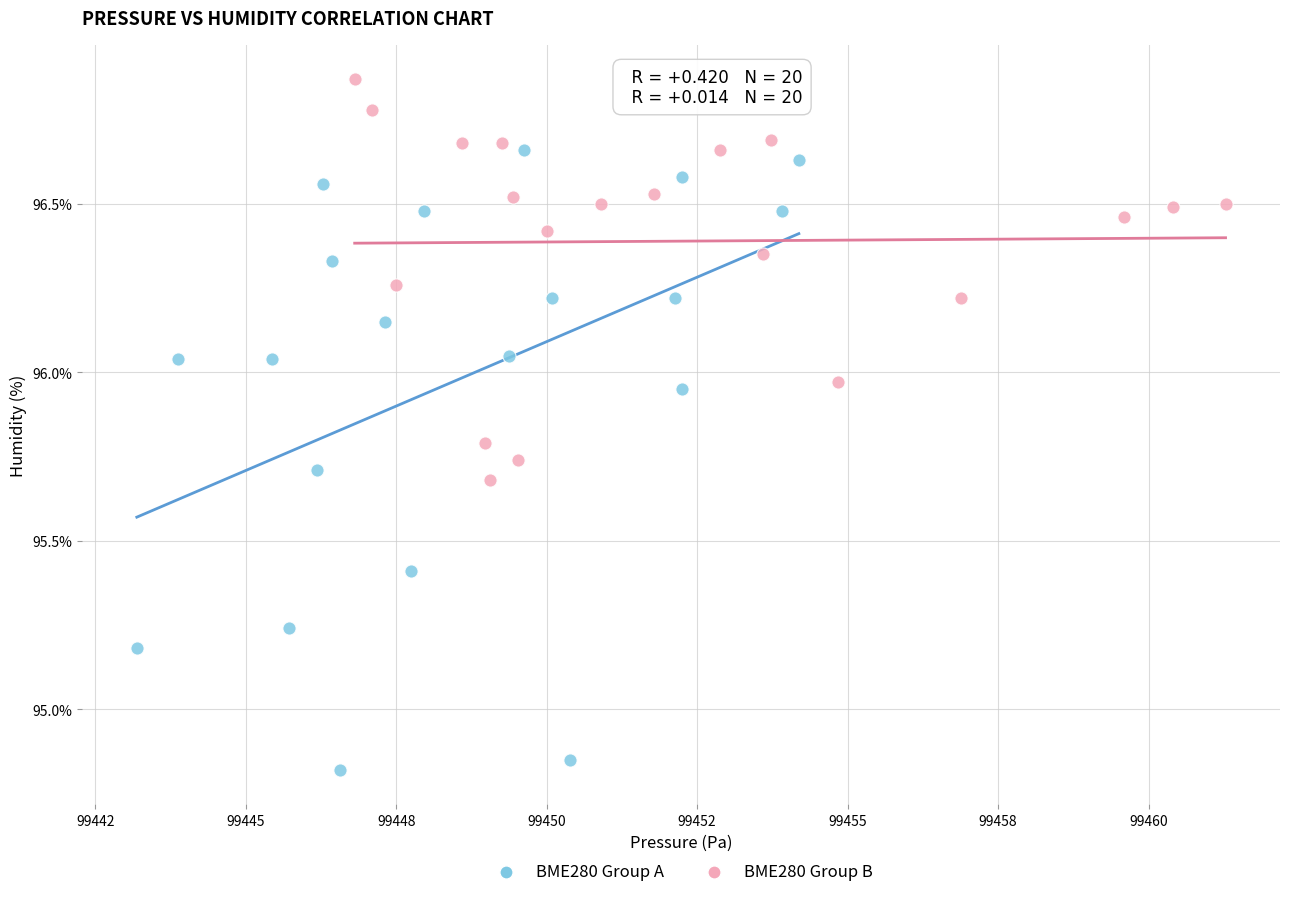

What are all the series names shown in the legend?

BME280 Group A, BME280 Group B